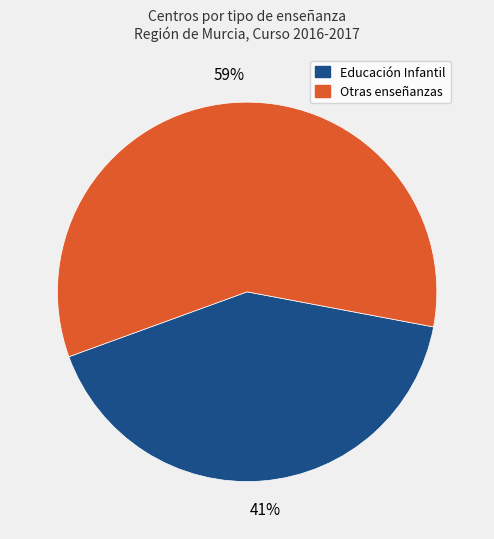

To the nearest percent, what is the average slice percentage?

50%